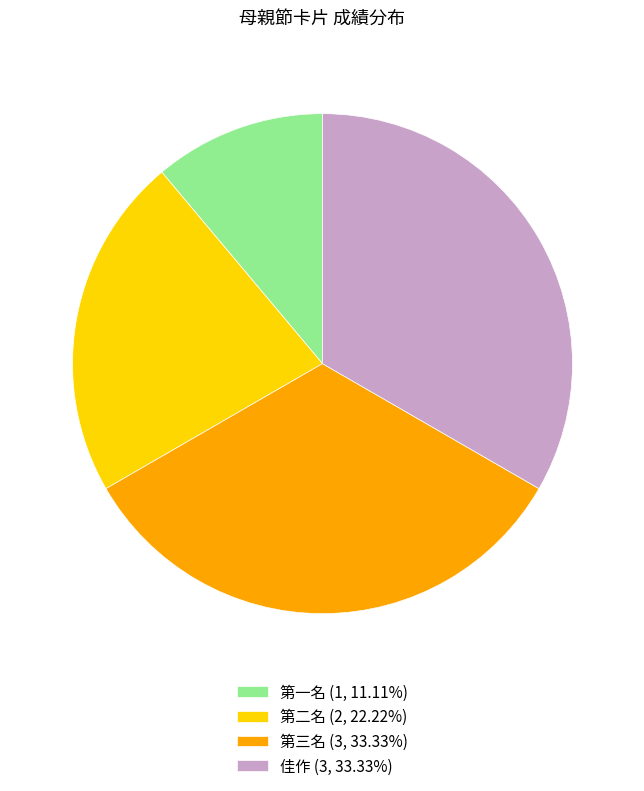

Is the sum of 第二名 (2, 22.22%) and 第三名 (3, 33.33%) greater than half?

Yes